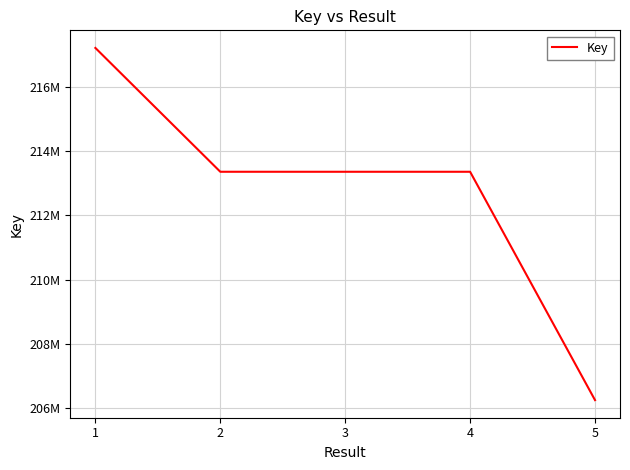

At which category does the data reach its first local valley?

3